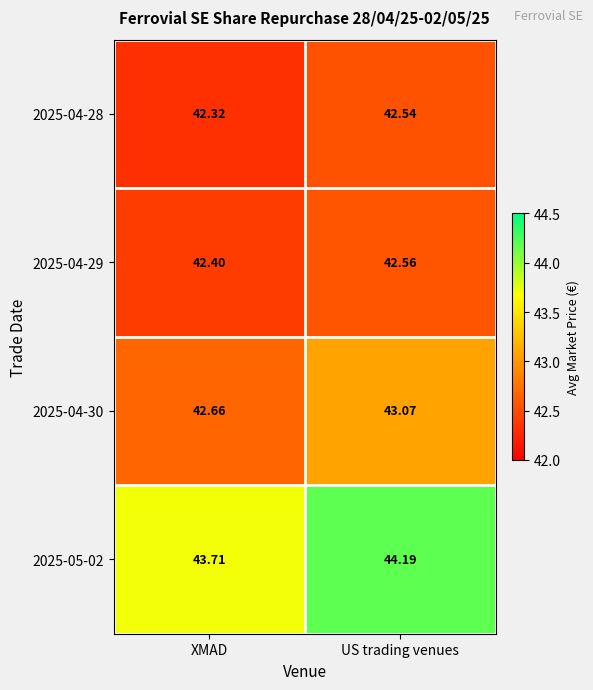

Which series has the largest range (max minus min)?

2025-05-02